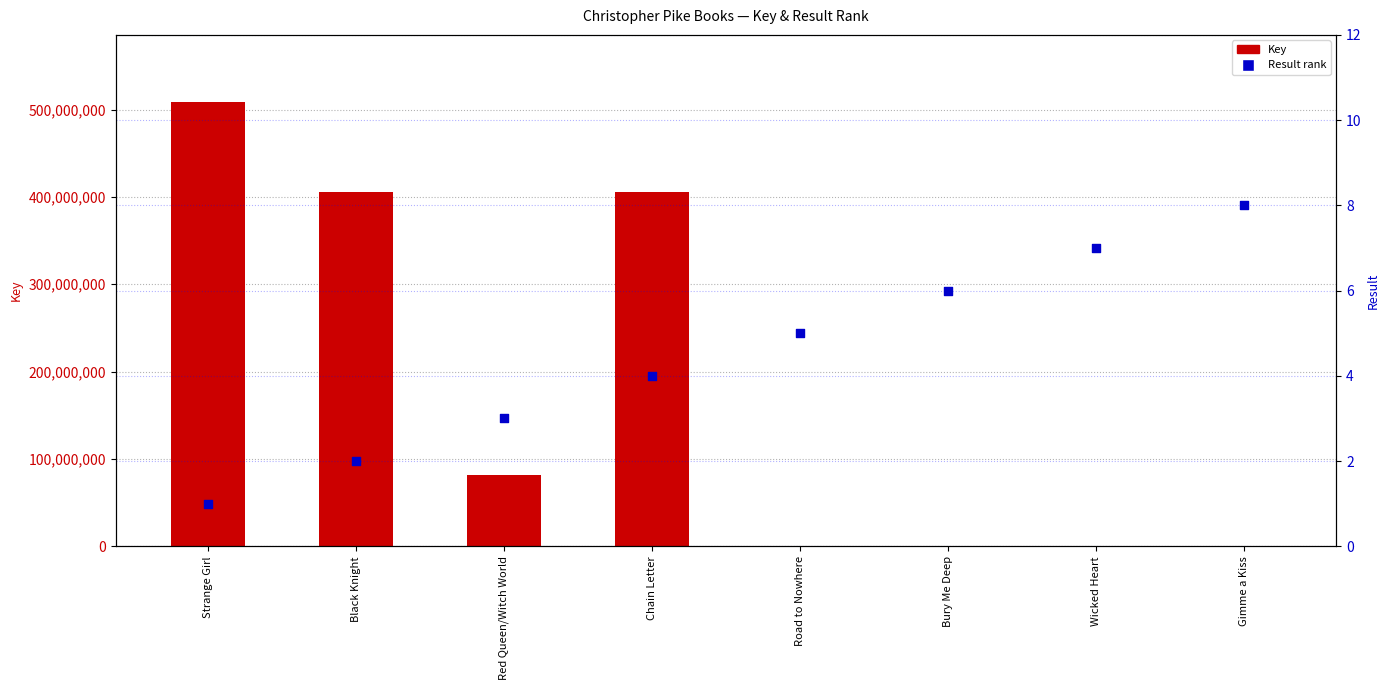

Which series contains the highest Y value?

Key